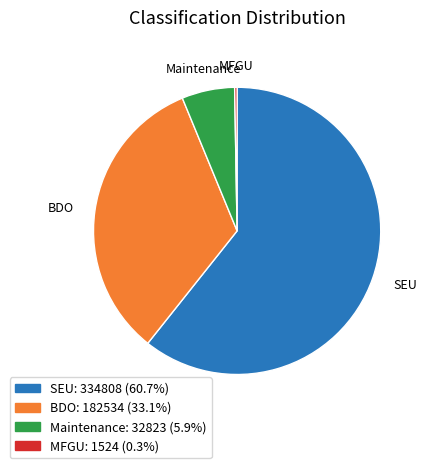

Does any single category account for the majority?

Yes